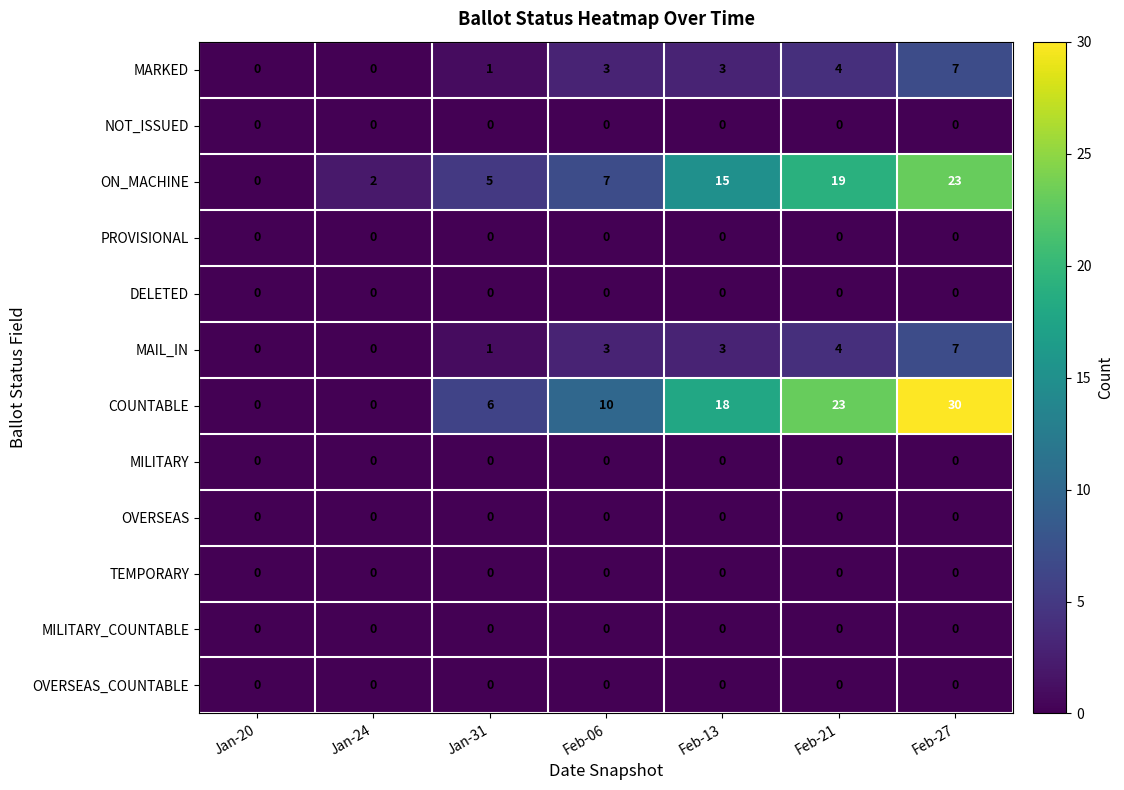

What is the difference between the highest and lowest values at Feb-06?

10